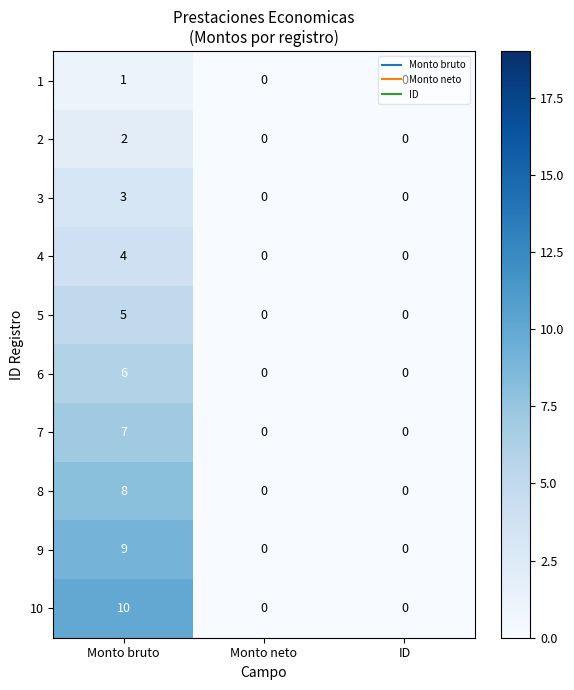

Which series has the largest range (max minus min)?

10